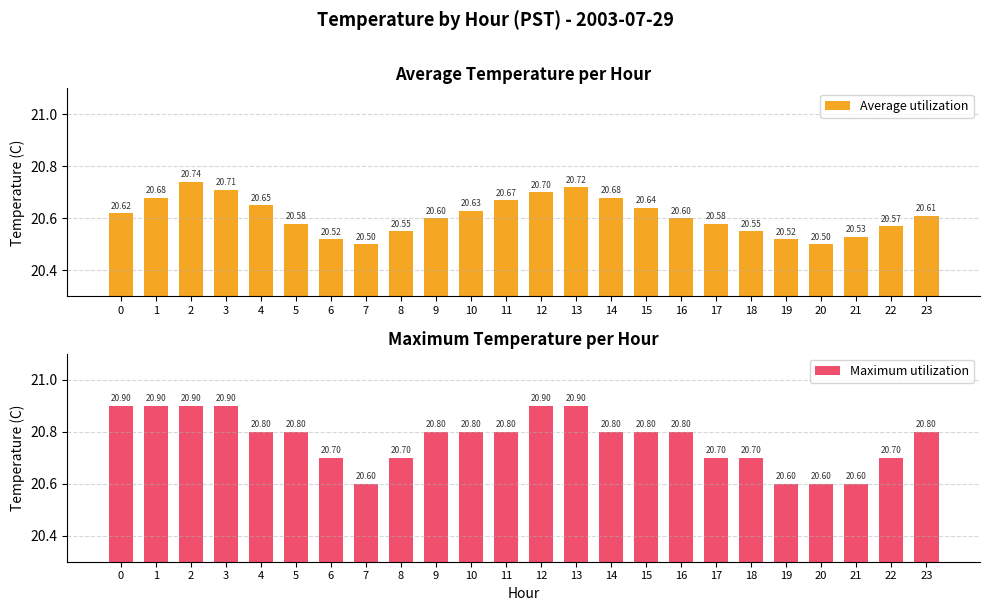

Rank the series at 22 from highest to lowest value.

Maximum utilization, Average utilization